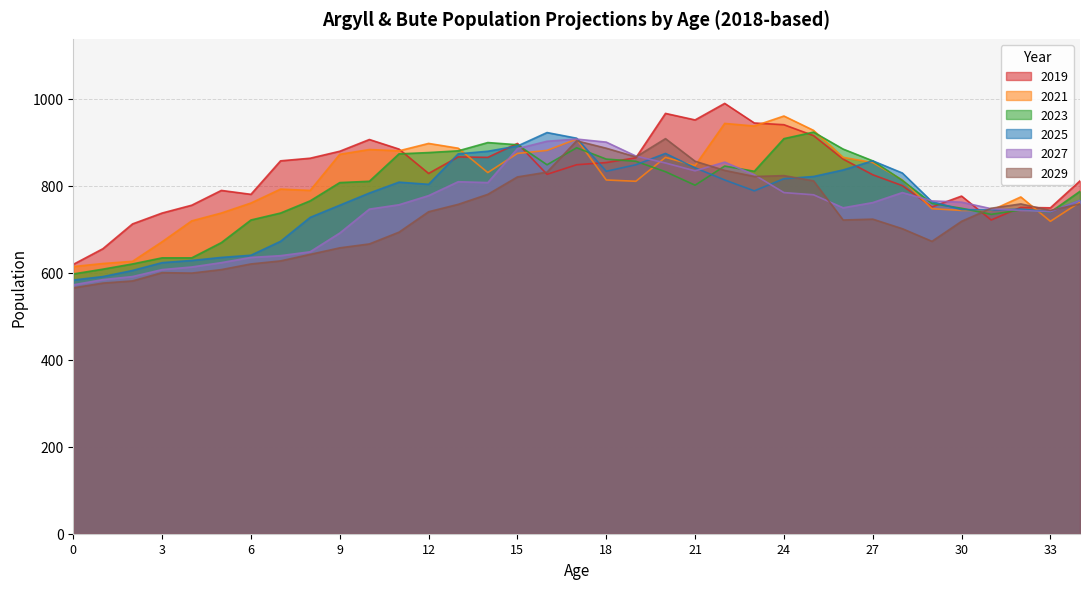

Where is 2029 nearest to the value 736?

12